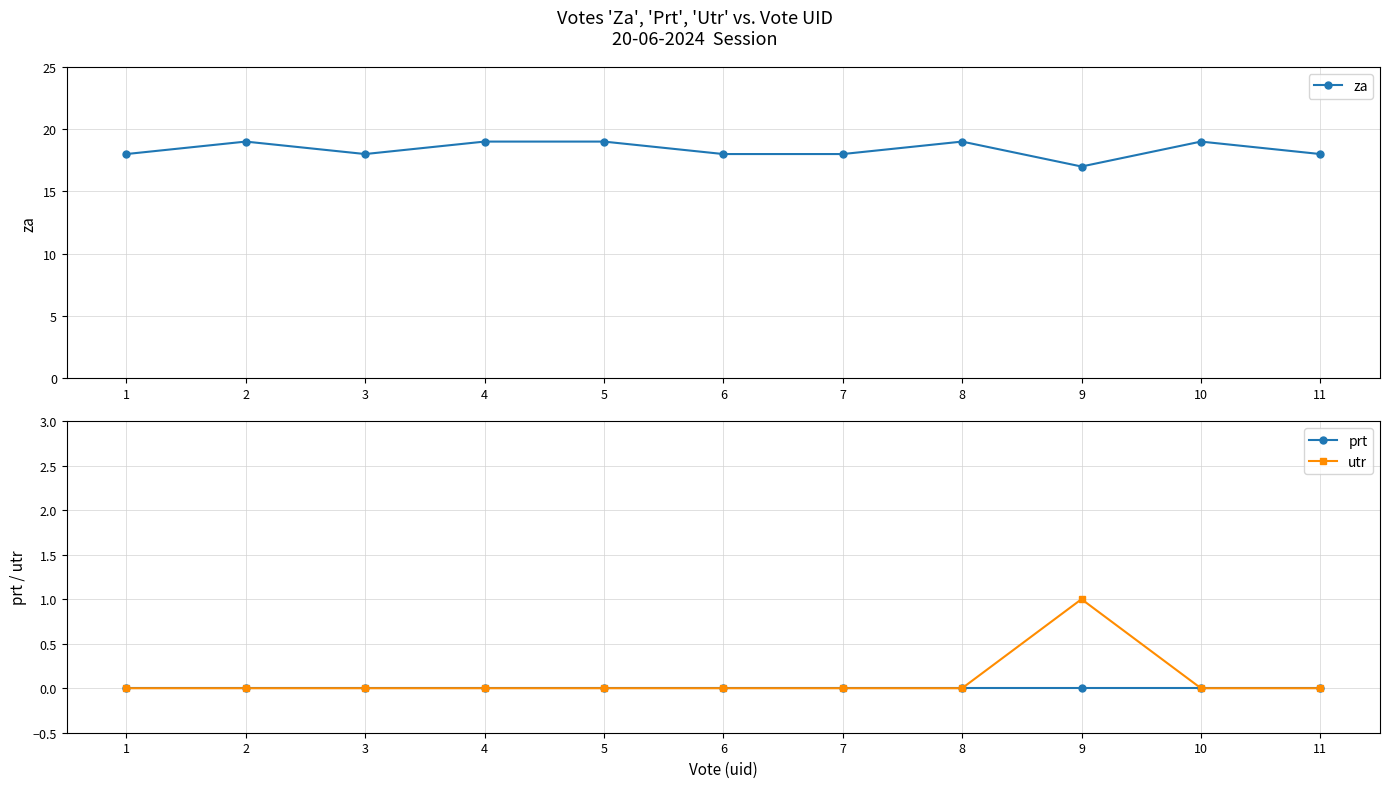

Does the chart display data point markers on the line(s)?

Yes